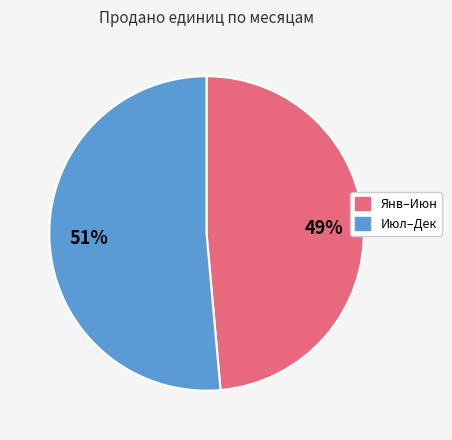

To the nearest percent, what is the average slice percentage?

50%